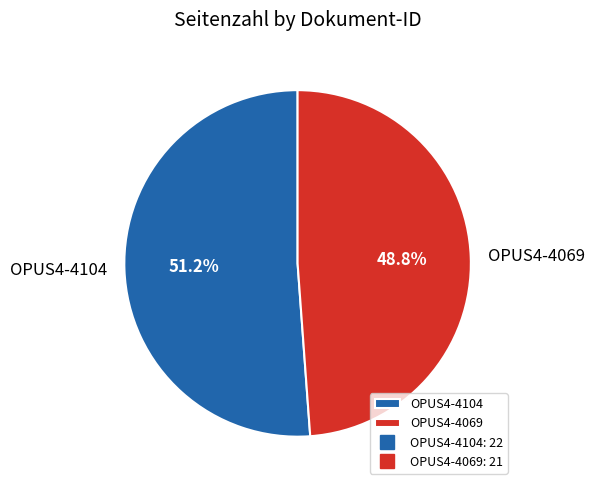

To the nearest percent, what is the average slice percentage?

50%